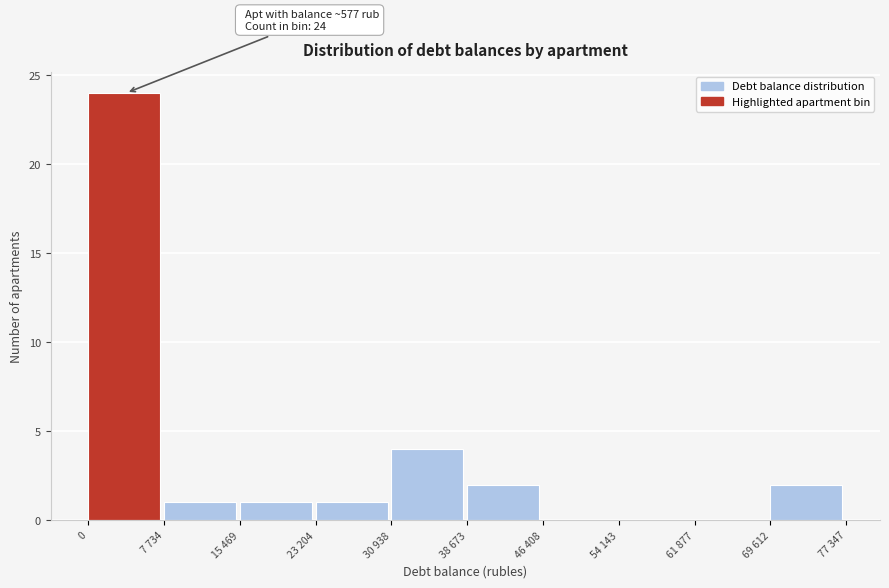

Reading left to right, list all the values displayed in this chart.

0=24	7 734=1	15 469=1	23 204=1	30 938=4	38 673=2	46 408=0	54 143=0	61 877=0	69 612=2